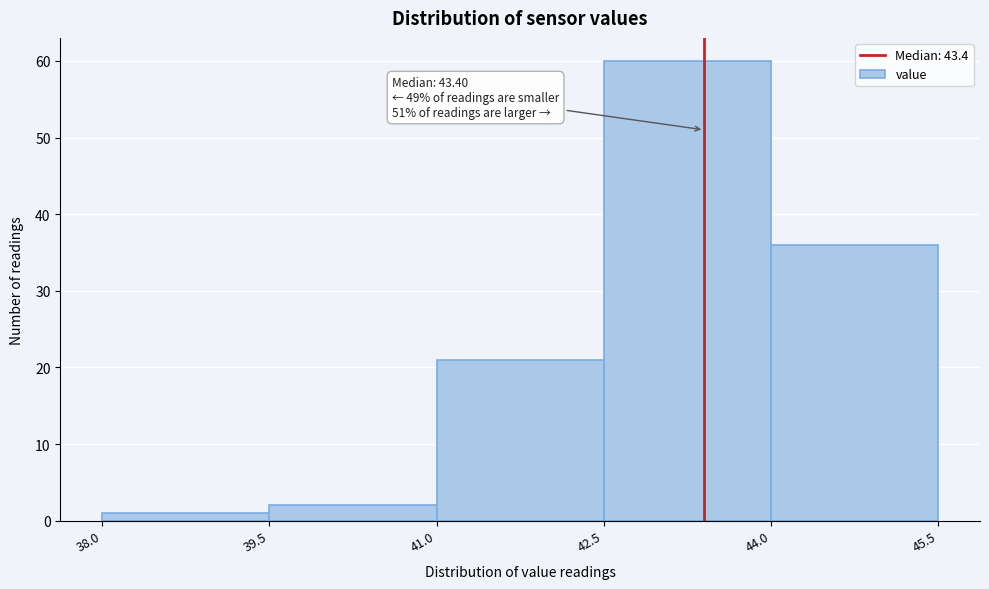

Which range on the x-axis has the tallest bar?

42.5 to 44.0